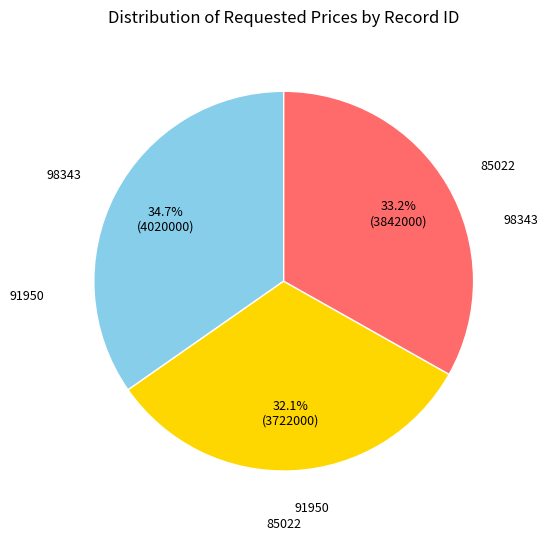

To the nearest percent, what is the difference between the largest and smallest slice percentages?

3%